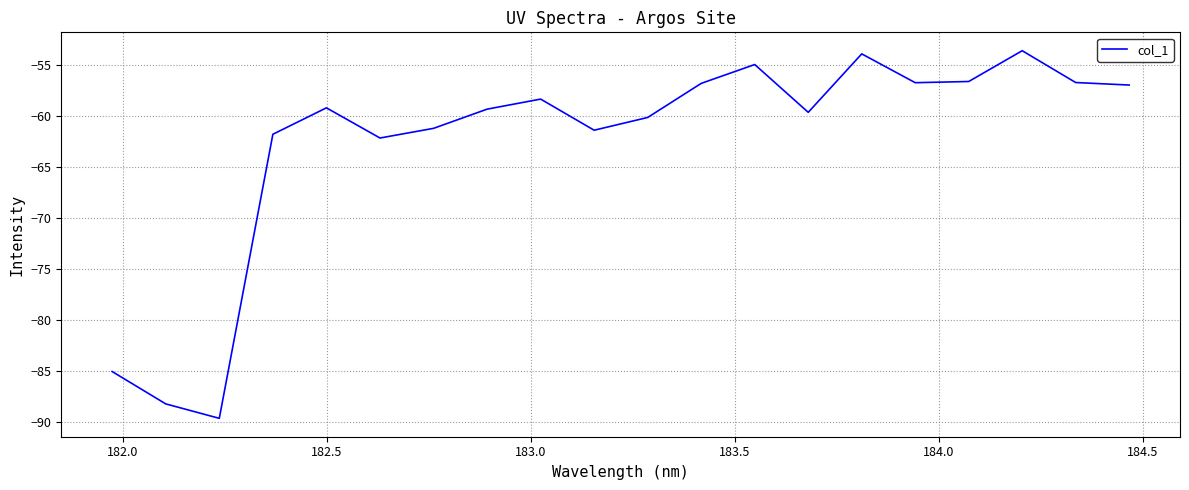

What is the minimum value shown in the chart?

-89.6